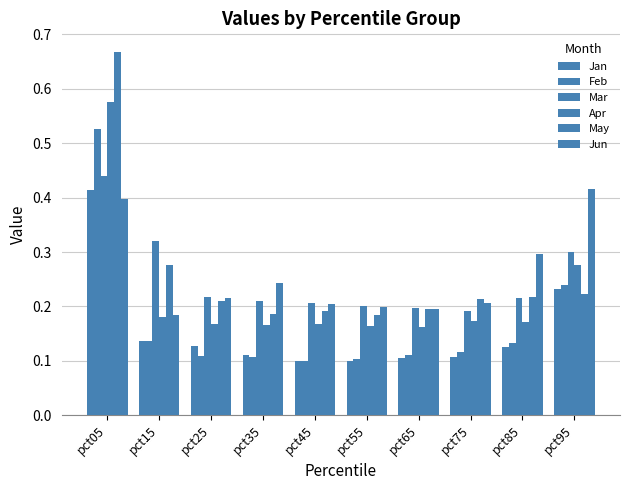

How many bars are there in total?

60